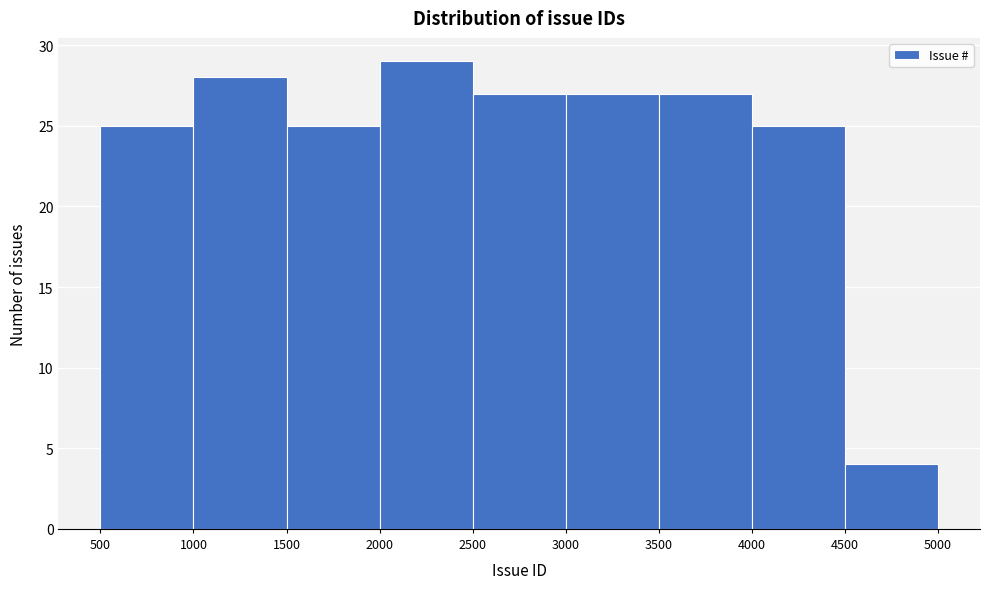

Reading left to right, transcribe this chart: for each bar, give the range it covers on the x-axis and its height. The values are not printed on the chart, so give them approximately, as read against the axis.

500 to 1000: 25
1000 to 1500: 28
1500 to 2000: 25
2000 to 2500: 29
2500 to 3000: 27
3000 to 3500: 27
3500 to 4000: 27
4000 to 4500: 25
4500 to 5000: 4